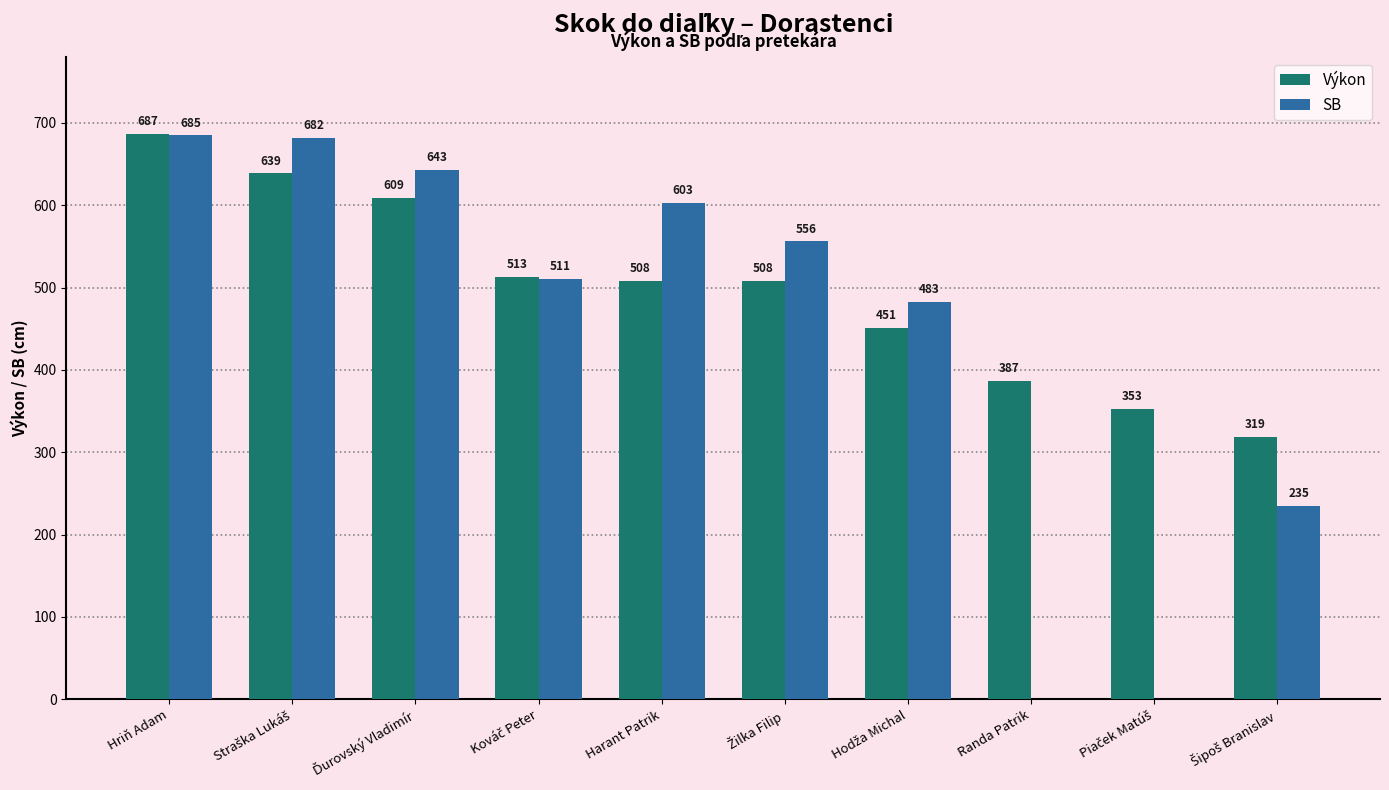

List the labels in order of Výkon value, largest first.

Hriň Adam, Straška Lukáš, Ďurovský Vladimír, Kováč Peter, Harant Patrik, Žilka Filip, Hodža Michal, Randa Patrik, Piaček Matúš, Šipoš Branislav